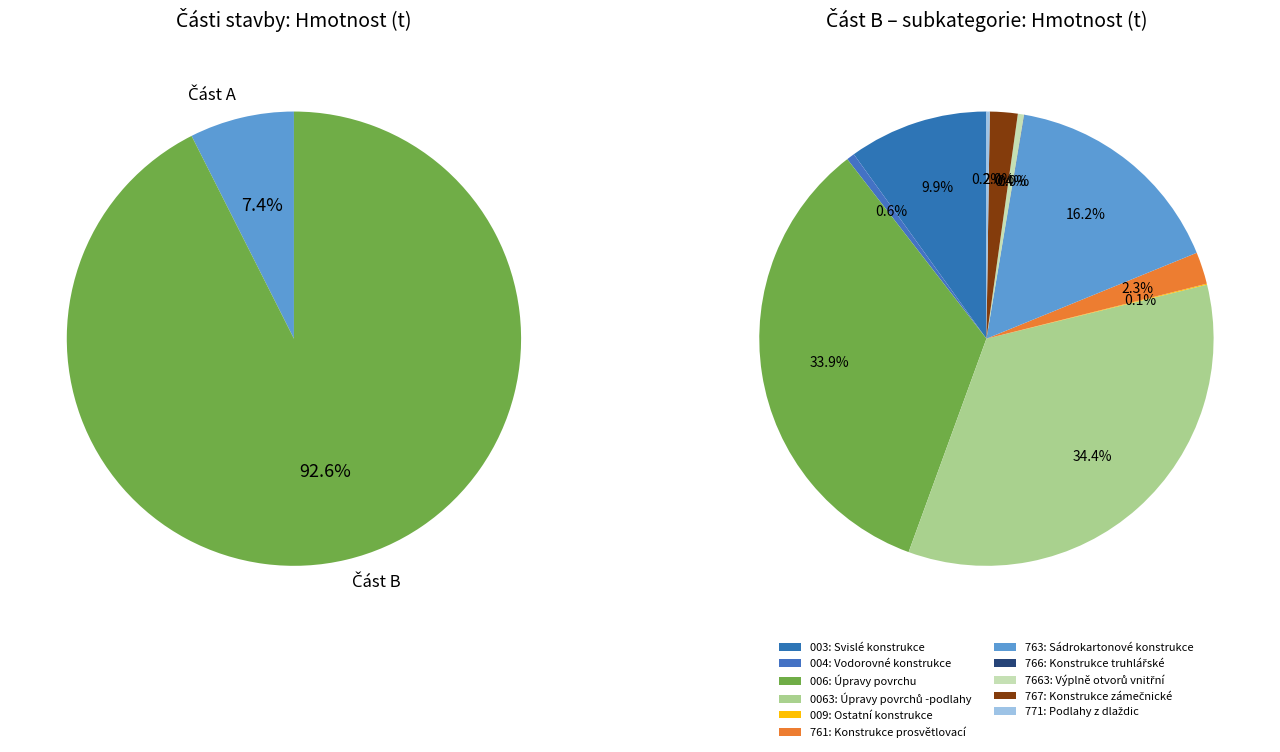

Does Část B: Ostatní stavební úpravy account for over 50% of the chart?

Yes